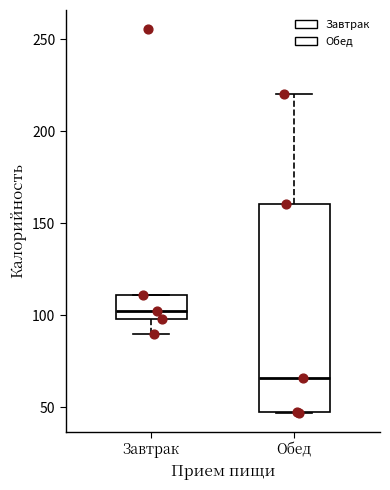

Which box is the tallest, from its lower edge to its upper edge?

Обед